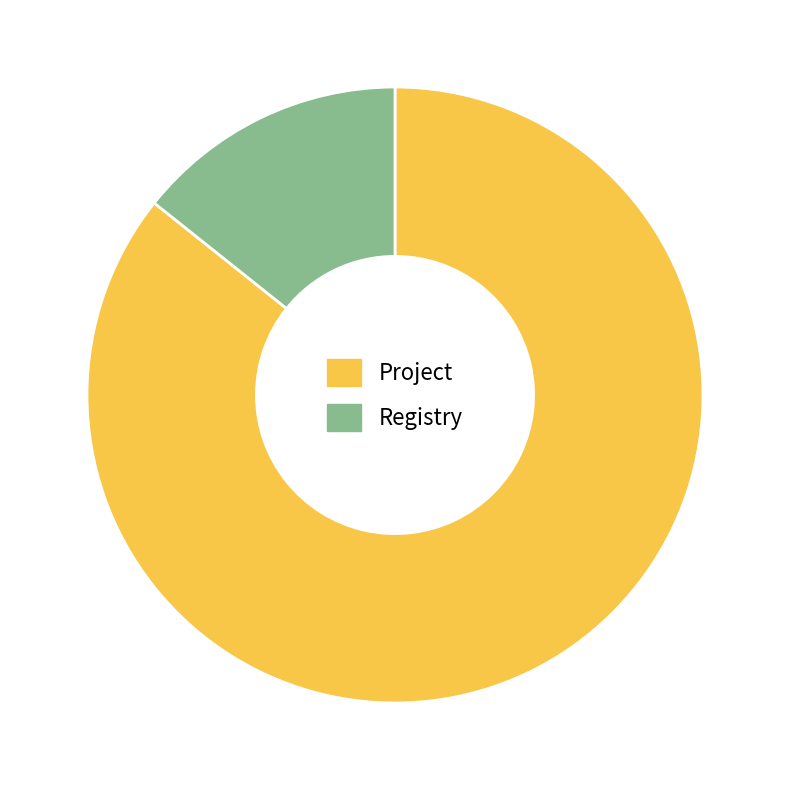

Does Registry account for over 50% of the chart?

No